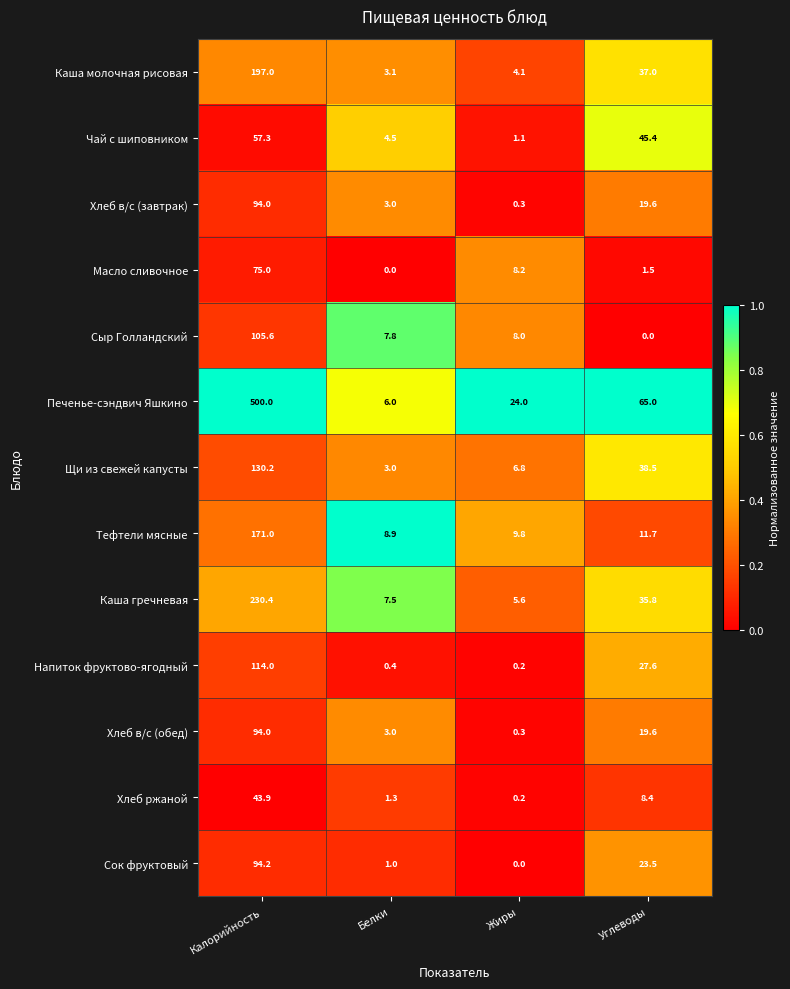

Which series has the widest spread of values?

Печенье-сэндвич Яшкино